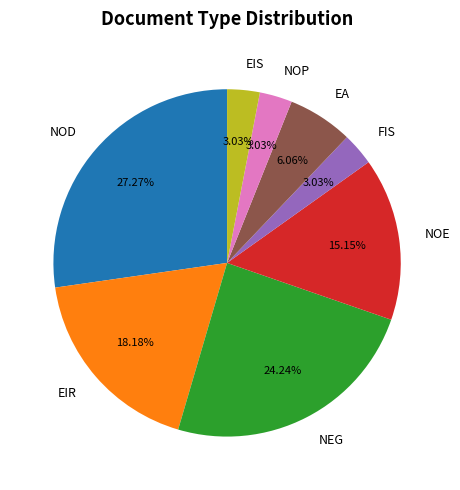

What percentage is the FIS slice, to the nearest percent?

3%